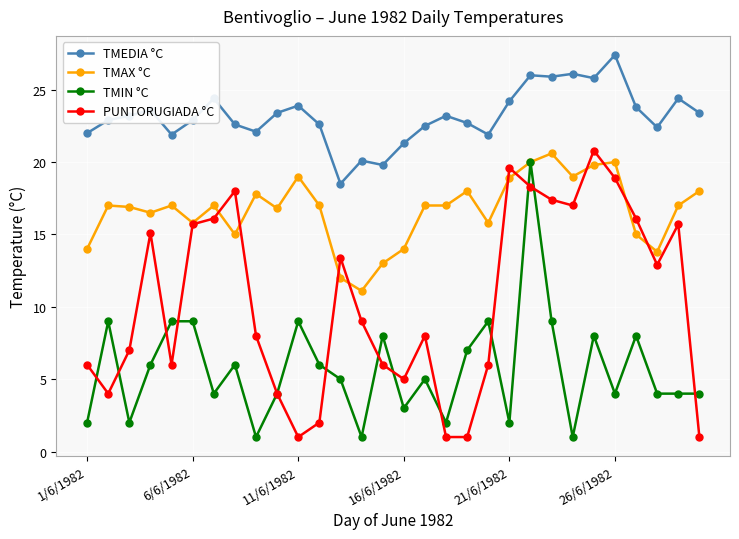

True or false: TMEDIA °C has more than 1 interior local peaks.

True